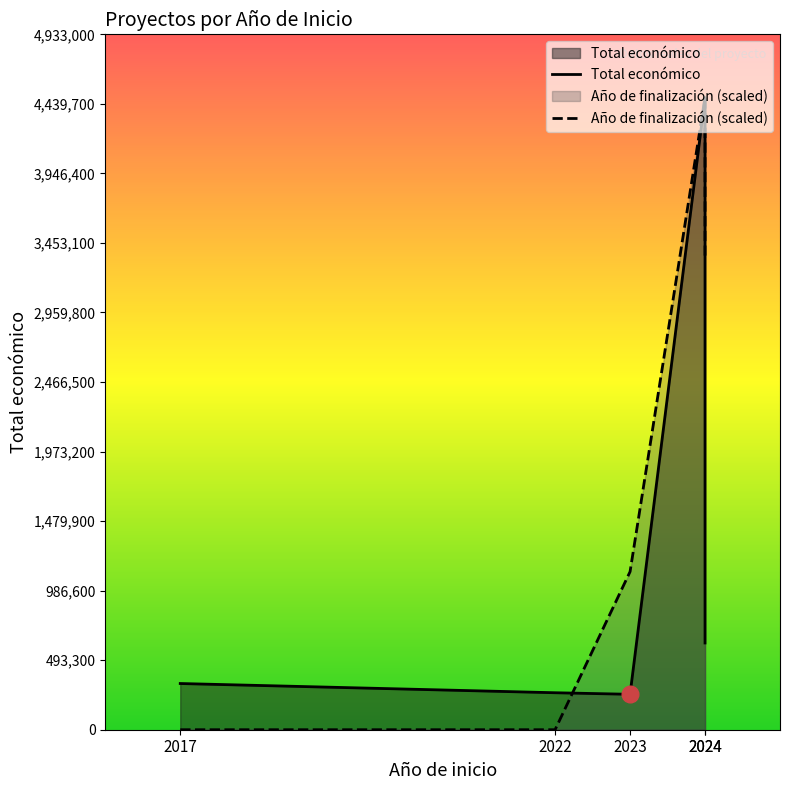

At which label does Total económico reach its peak?

2024